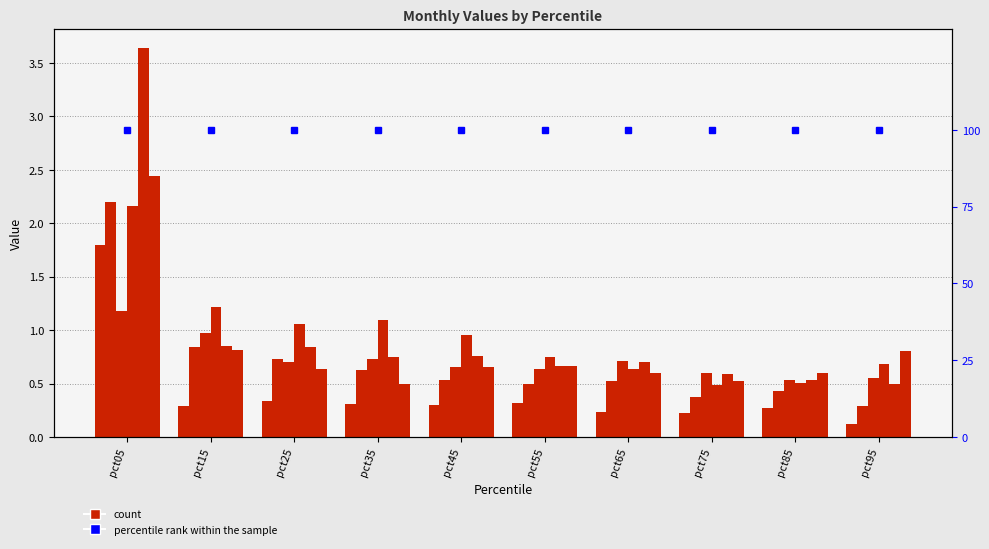

Reading right to left, list all the values displayed in this chart.

Jan: pct95=0.1	pct85=0.3	pct75=0.2	pct65=0.2	pct55=0.3	pct45=0.3	pct35=0.3	pct25=0.3	pct15=0.3	pct05=1.8
Feb: pct95=0.3	pct85=0.4	pct75=0.4	pct65=0.5	pct55=0.5	pct45=0.5	pct35=0.6	pct25=0.7	pct15=0.8	pct05=2.2
Mar: pct95=0.6	pct85=0.5	pct75=0.6	pct65=0.7	pct55=0.6	pct45=0.7	pct35=0.7	pct25=0.7	pct15=1.0	pct05=1.2
Apr: pct95=0.7	pct85=0.5	pct75=0.5	pct65=0.6	pct55=0.7	pct45=1.0	pct35=1.1	pct25=1.1	pct15=1.2	pct05=2.2
May: pct95=0.5	pct85=0.5	pct75=0.6	pct65=0.7	pct55=0.7	pct45=0.8	pct35=0.7	pct25=0.8	pct15=0.9	pct05=3.6
Jun: pct95=0.8	pct85=0.6	pct75=0.5	pct65=0.6	pct55=0.7	pct45=0.7	pct35=0.5	pct25=0.6	pct15=0.8	pct05=2.4